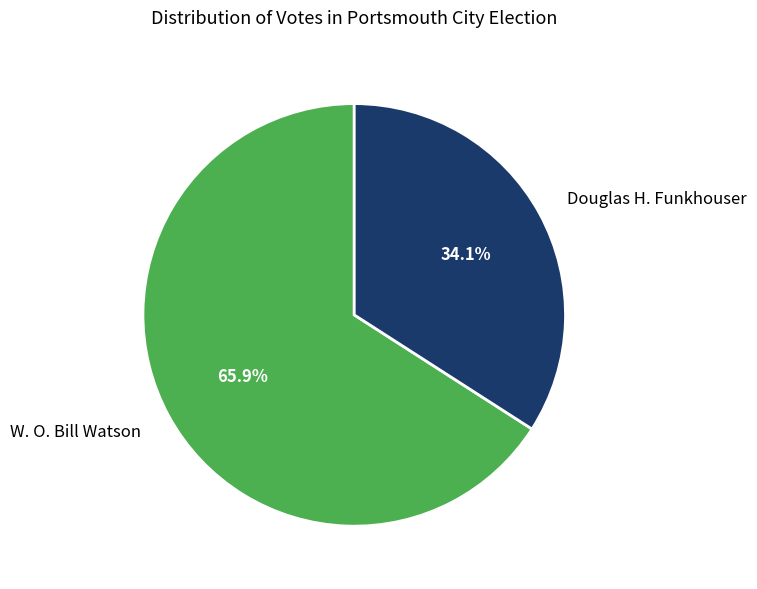

To the nearest percent, what is the combined percentage of W. O. Bill Watson and Douglas H. Funkhouser?

100%